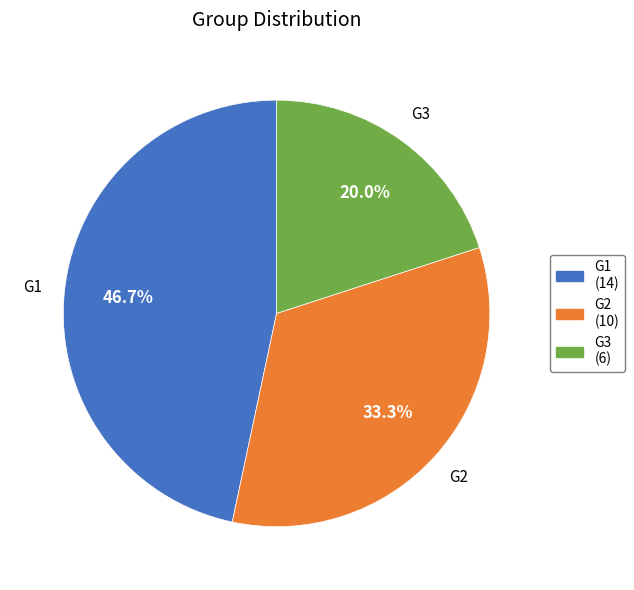

What is the smallest slice in the pie chart?

G3